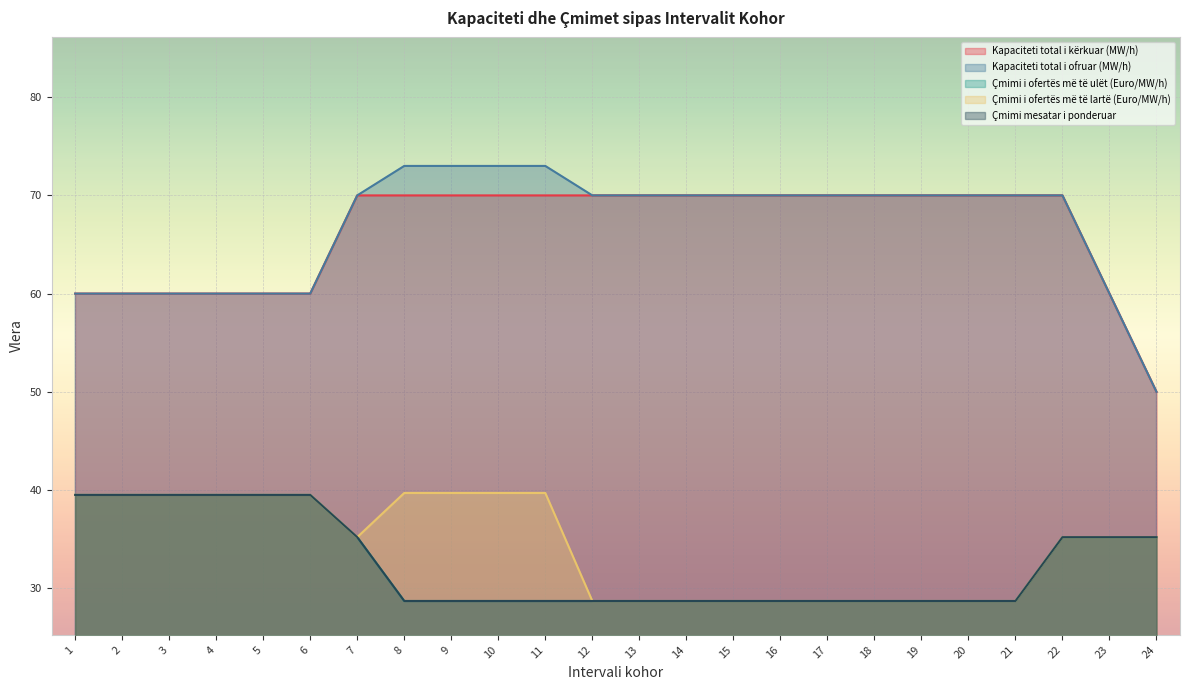

What is the maximum value shown in the chart?

73.0